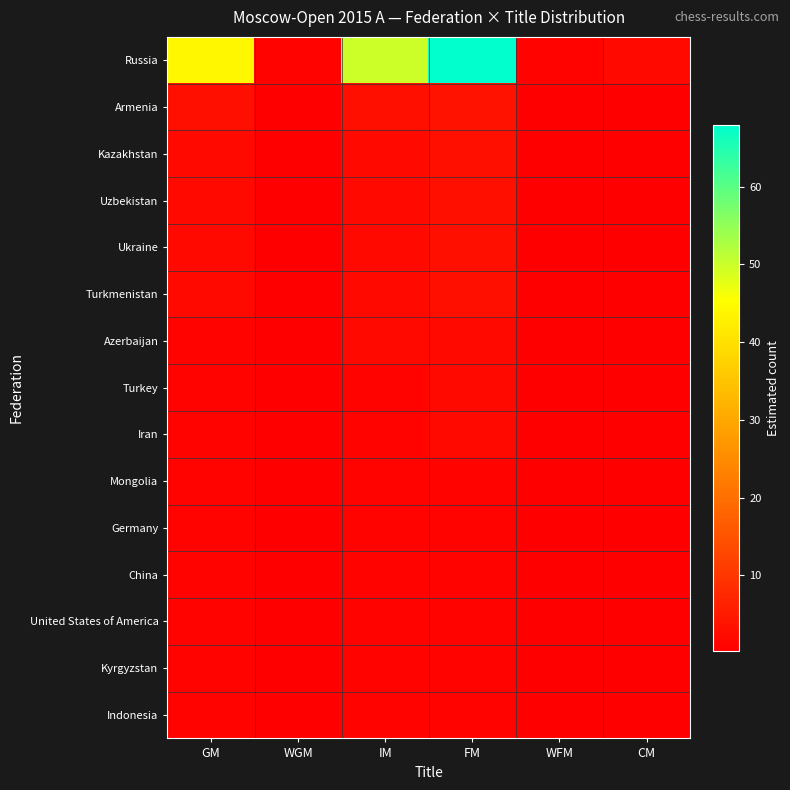

Reading left to right, extract all data points from this chart.

Russia: GM=44.0	WGM=1.0	IM=50.0	FM=68.0	WFM=1.0	CM=2.0
Armenia: GM=3.0	WGM=0.3	IM=3.0	FM=4.0	WFM=0.3	CM=0.3
Kazakhstan: GM=2.0	WGM=0.3	IM=2.0	FM=3.0	WFM=0.3	CM=0.3
Uzbekistan: GM=2.0	WGM=0.3	IM=2.0	FM=3.0	WFM=0.3	CM=0.3
Ukraine: GM=2.0	WGM=0.3	IM=2.0	FM=3.0	WFM=0.3	CM=0.3
Turkmenistan: GM=2.0	WGM=0.3	IM=2.0	FM=3.0	WFM=0.3	CM=0.3
Azerbaijan: GM=1.0	WGM=0.3	IM=2.0	FM=2.0	WFM=0.3	CM=0.3
Turkey: GM=1.0	WGM=0.3	IM=1.0	FM=2.0	WFM=0.3	CM=0.3
Iran: GM=1.0	WGM=0.3	IM=1.0	FM=2.0	WFM=0.3	CM=0.3
Mongolia: GM=1.0	WGM=0.3	IM=1.0	FM=1.0	WFM=0.3	CM=0.3
Germany: GM=1.0	WGM=0.3	IM=1.0	FM=1.0	WFM=0.3	CM=0.3
China: GM=1.0	WGM=0.3	IM=1.0	FM=1.0	WFM=0.3	CM=0.3
United States of America: GM=1.0	WGM=0.3	IM=1.0	FM=1.0	WFM=0.3	CM=0.3
Kyrgyzstan: GM=1.0	WGM=0.3	IM=1.0	FM=1.0	WFM=0.3	CM=0.3
Indonesia: GM=1.0	WGM=0.3	IM=1.0	FM=1.0	WFM=0.3	CM=0.3